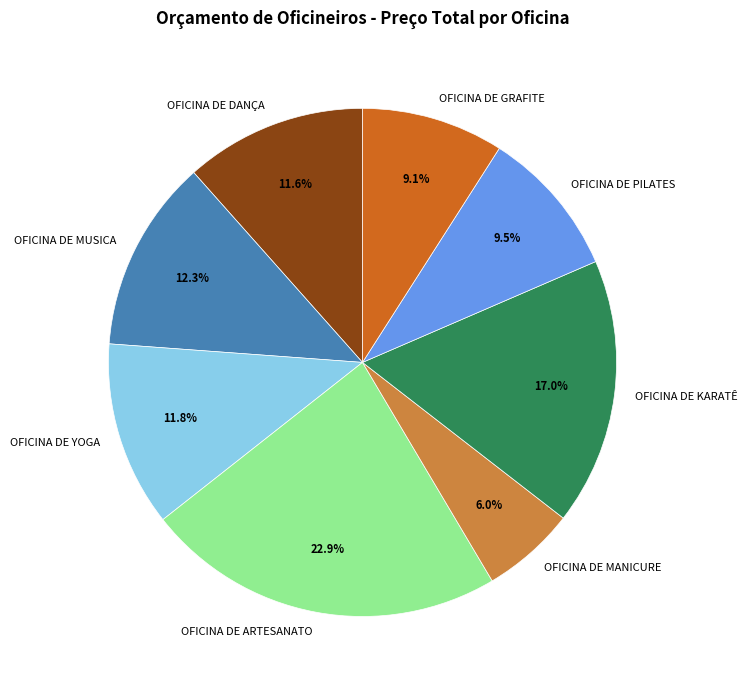

How many segments does this pie chart have?

8